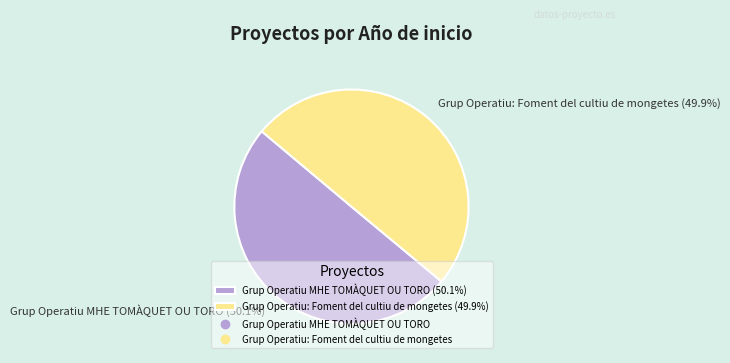

How much of the chart is everything except Grup Operatiu: Foment del cultiu de mongetes?

50.1%